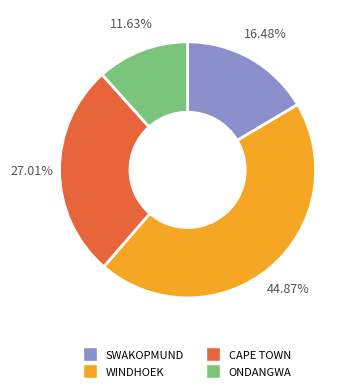

Is there any slice that represents more than half of the pie?

No